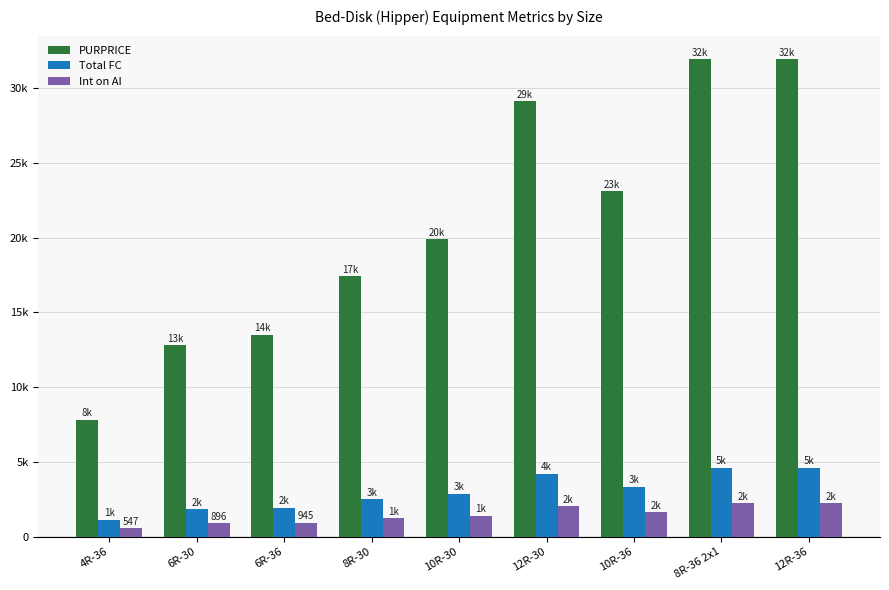

Which series has the largest total across all categories?

PURPRICE